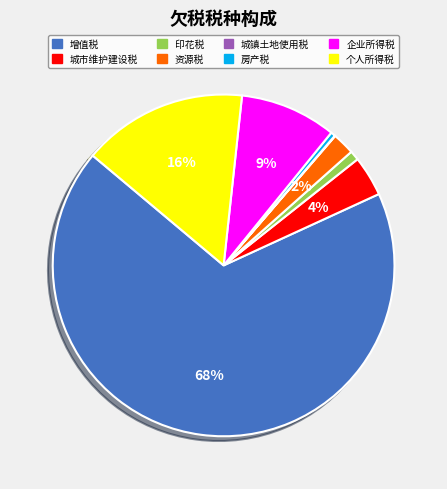

Combined, do 城市维护建设税 and 个人所得税 account for over 50%?

No